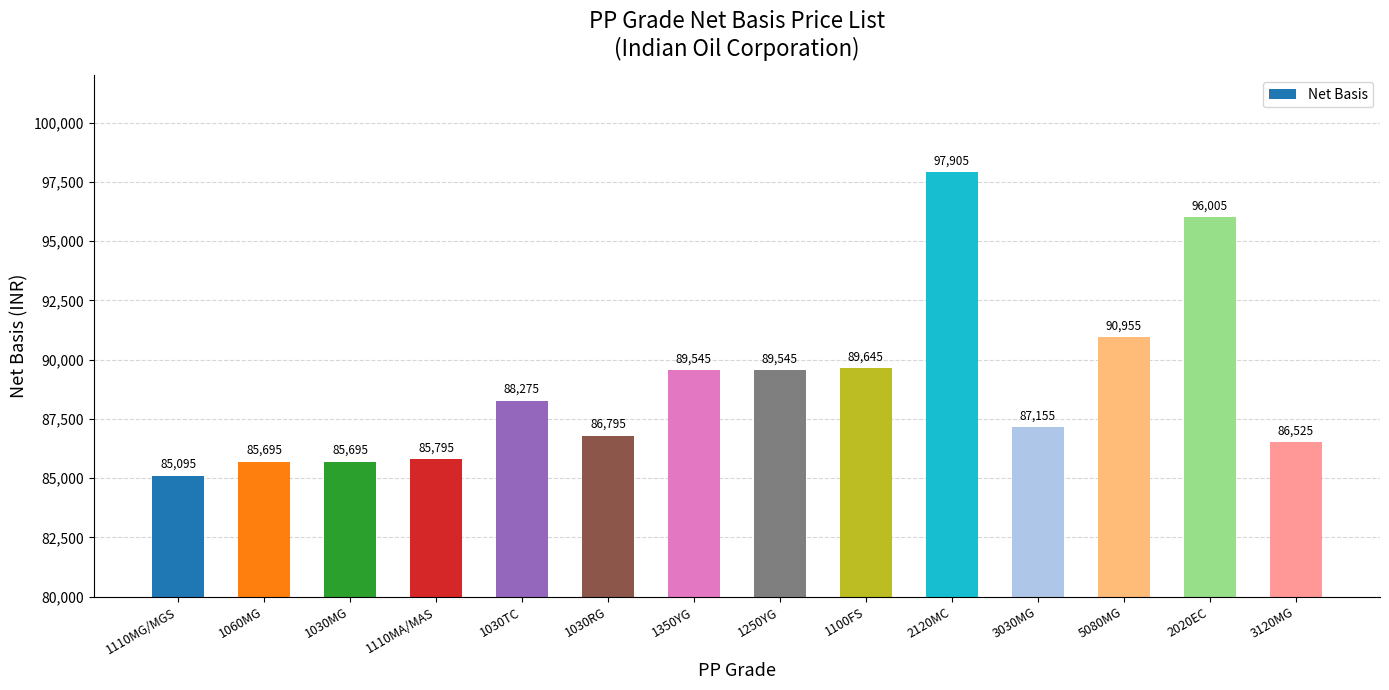

What is the difference between the maximum and minimum values?

12810.0